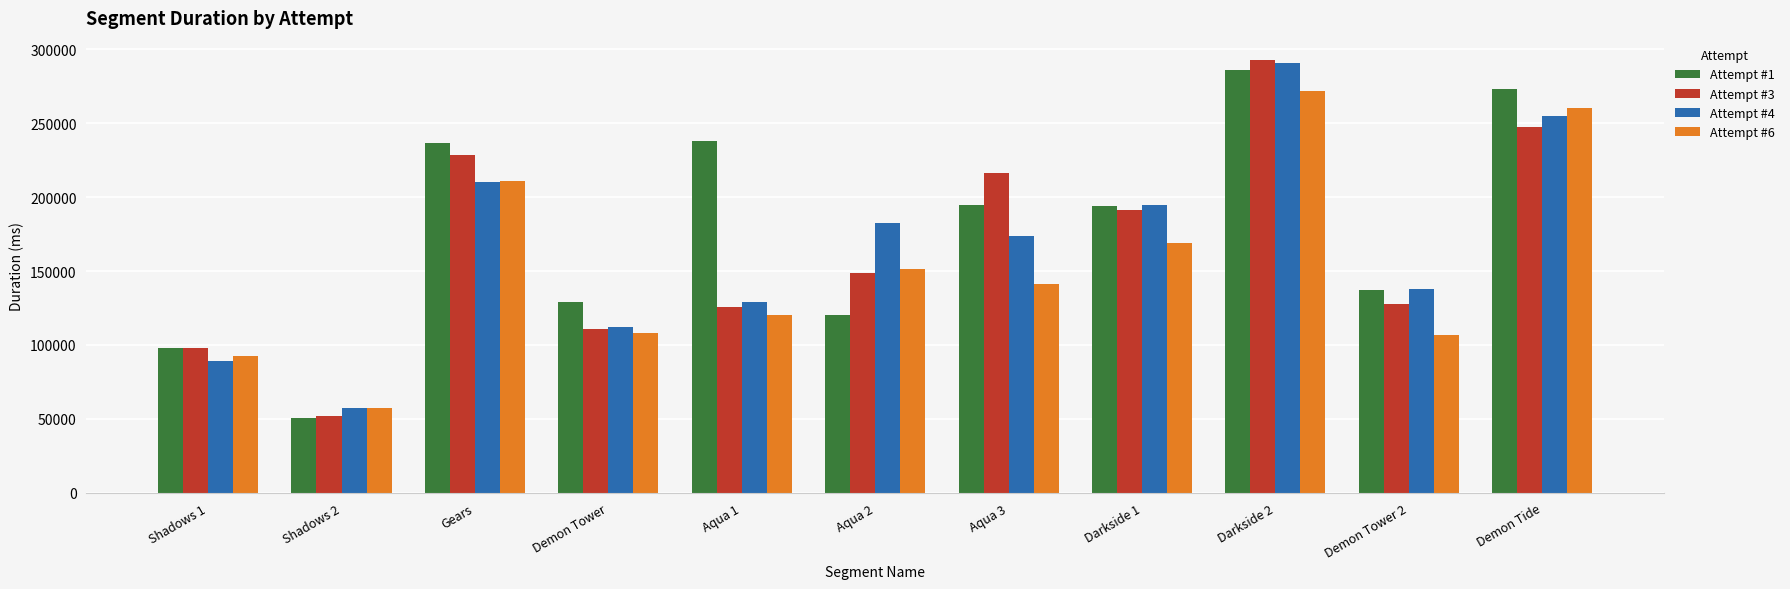

What is the smallest value displayed?

50687